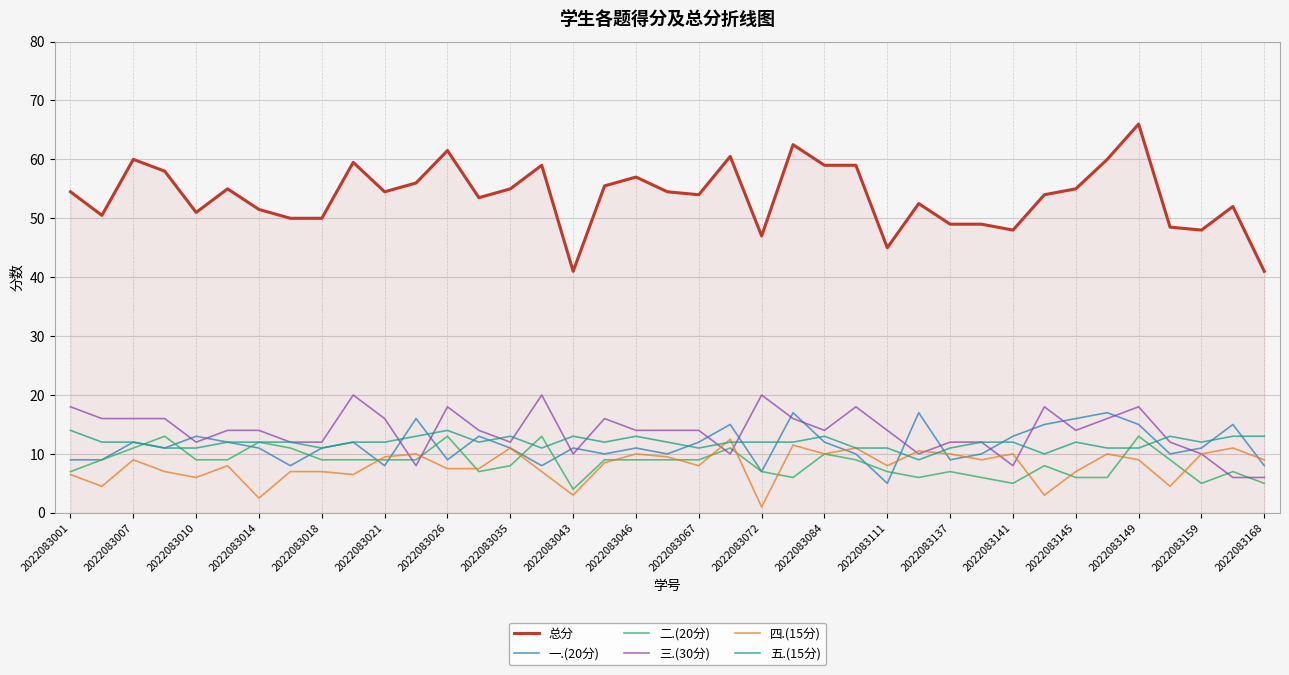

True or false: 四.(15分) and 总分 intersect in this chart.

False